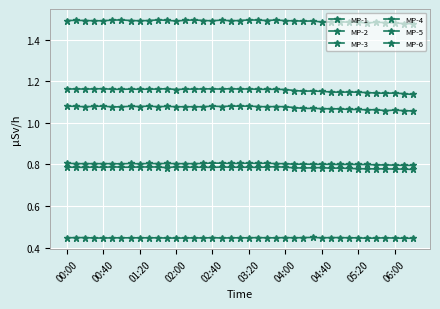

How many lines are shown in the chart?

6